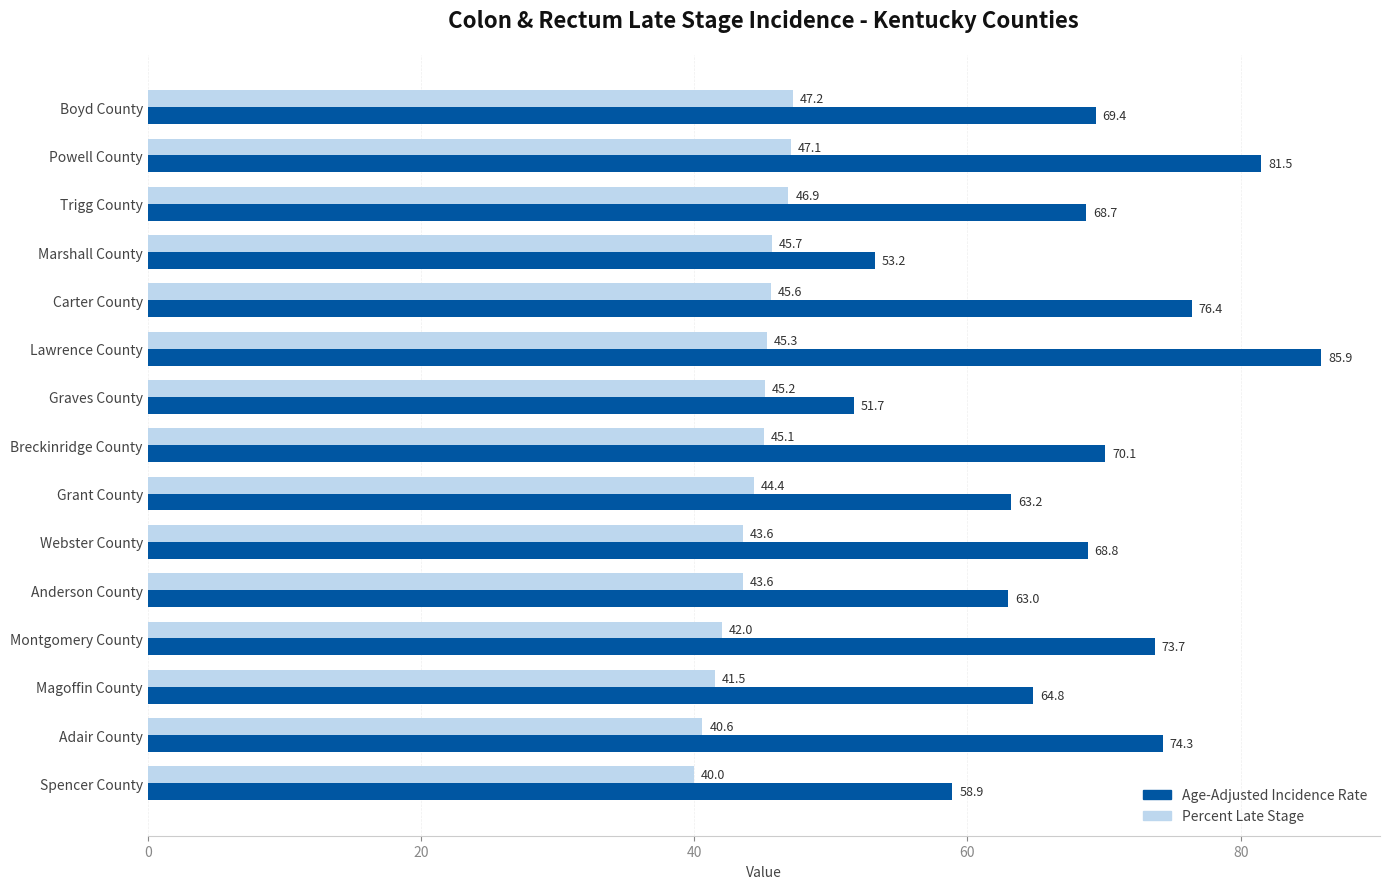

What is the approximate value of Age-Adjusted Incidence Rate at Powell County?

81.5